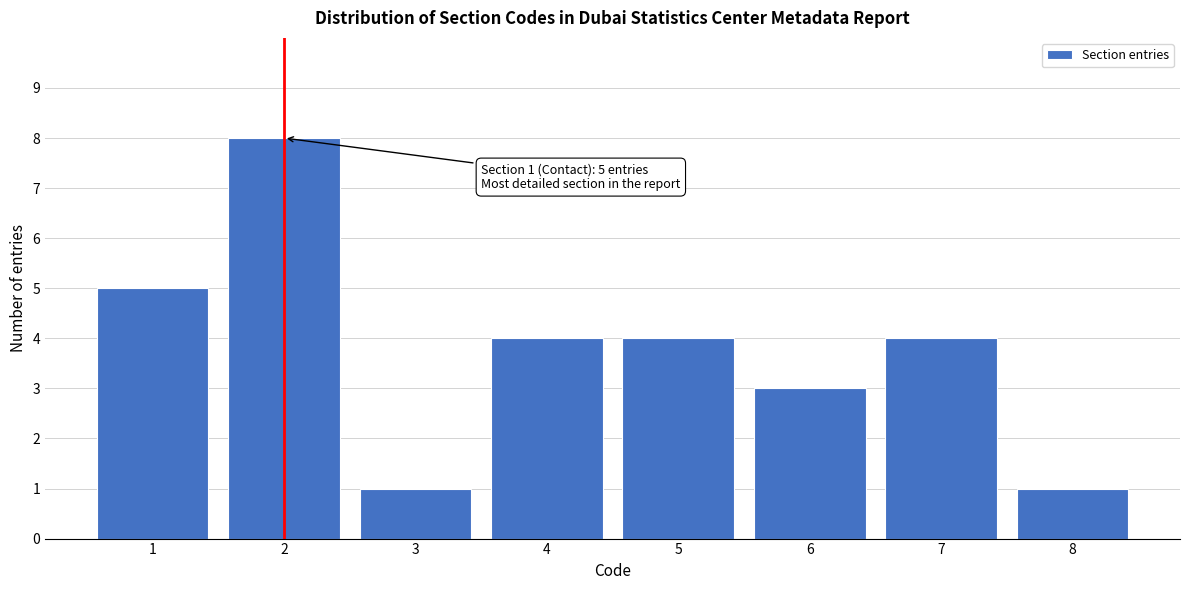

Reading left to right, extract all data points from this chart.

5	8	1	4	4	3	4	1